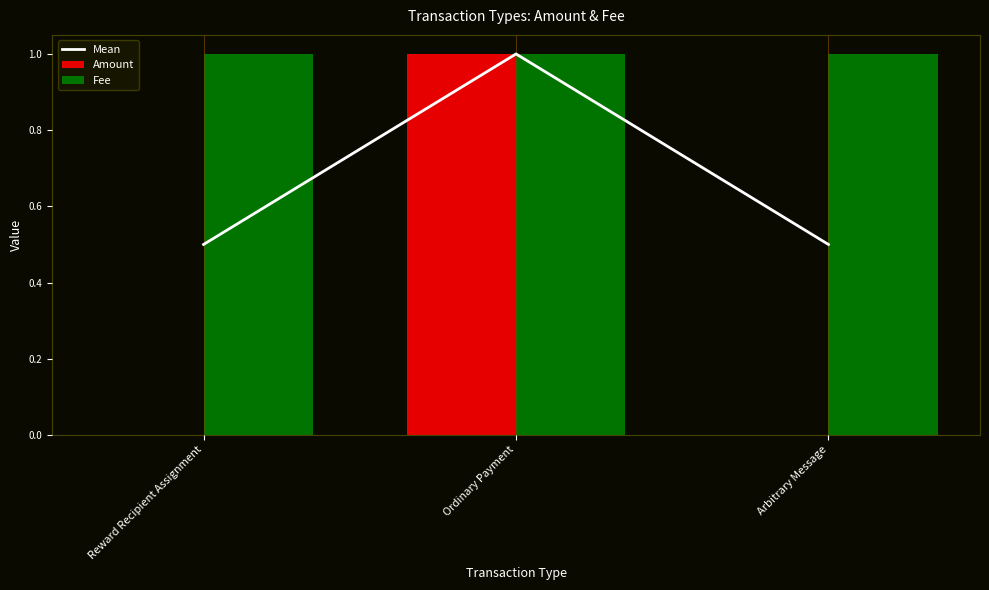

At which label is Mean closest to 0?

Reward Recipient Assignment